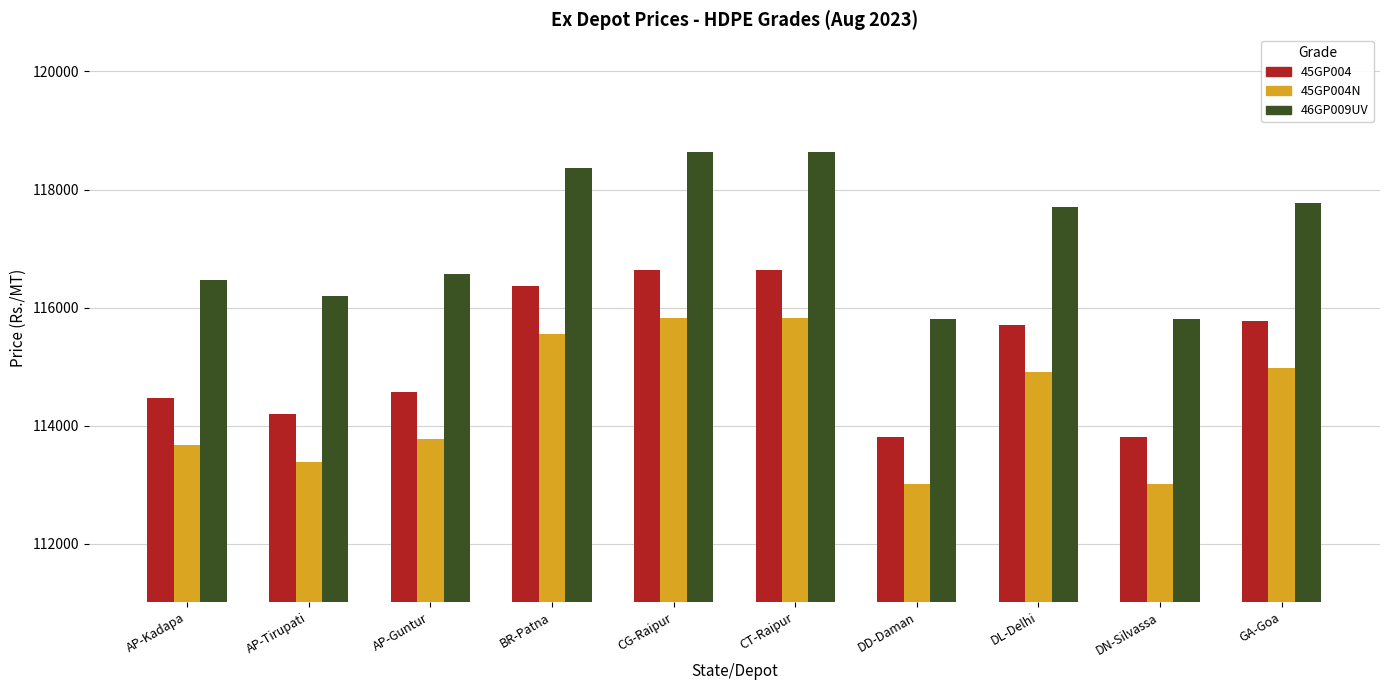

Reading left to right, list all the values displayed in this chart.

45GP004: 114470	114190	114570	116360	116630	116630	113810	115710	113810	115780
45GP004N: 113670	113390	113770	115560	115830	115830	113010	114910	113010	114980
46GP009UV: 116470	116190	116570	118360	118630	118630	115810	117710	115810	117780